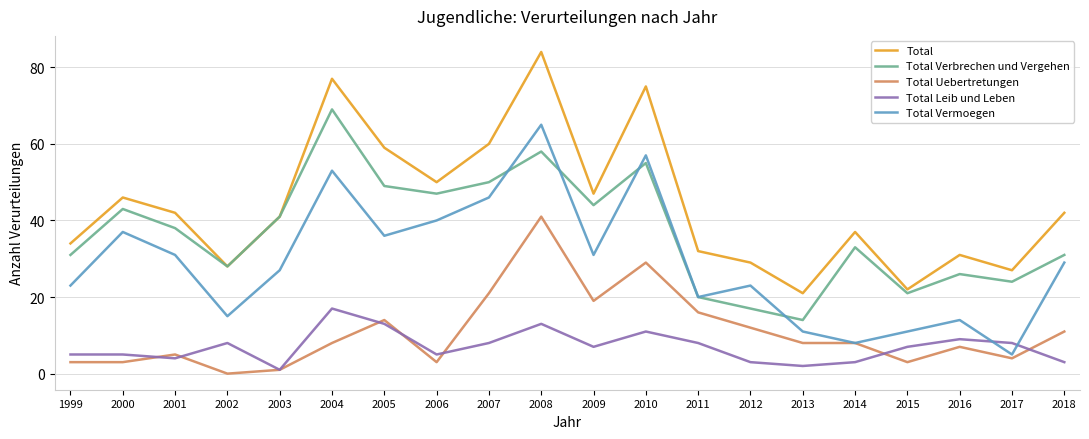

What is the difference between the highest and lowest values at 2002?

28